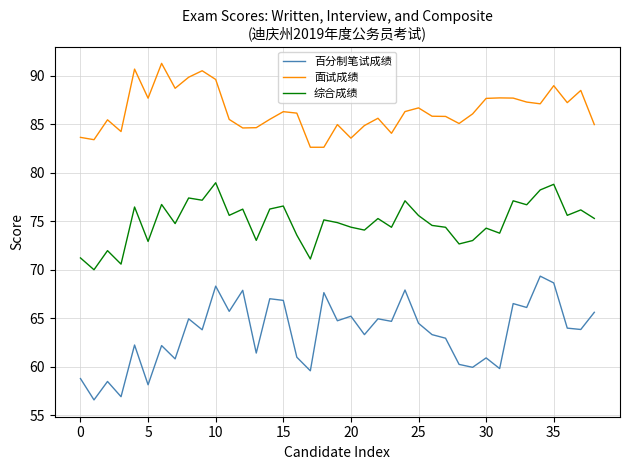

List the series in order of their peak value, lowest first.

百分制笔试成绩, 综合成绩, 面试成绩